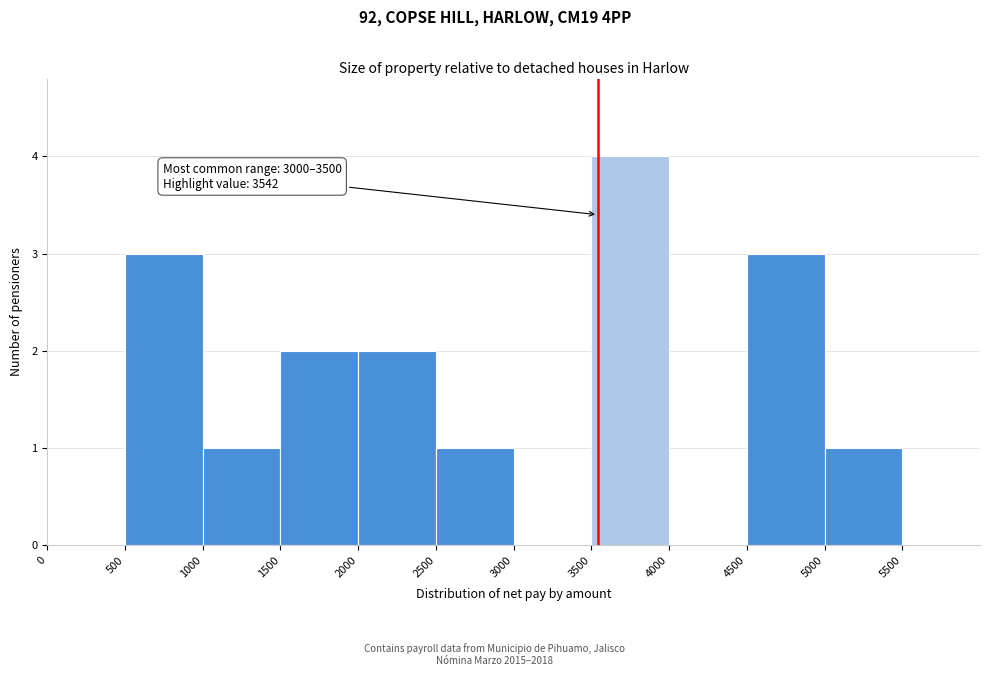

Which range on the x-axis has the tallest bar?

3500 to 4000